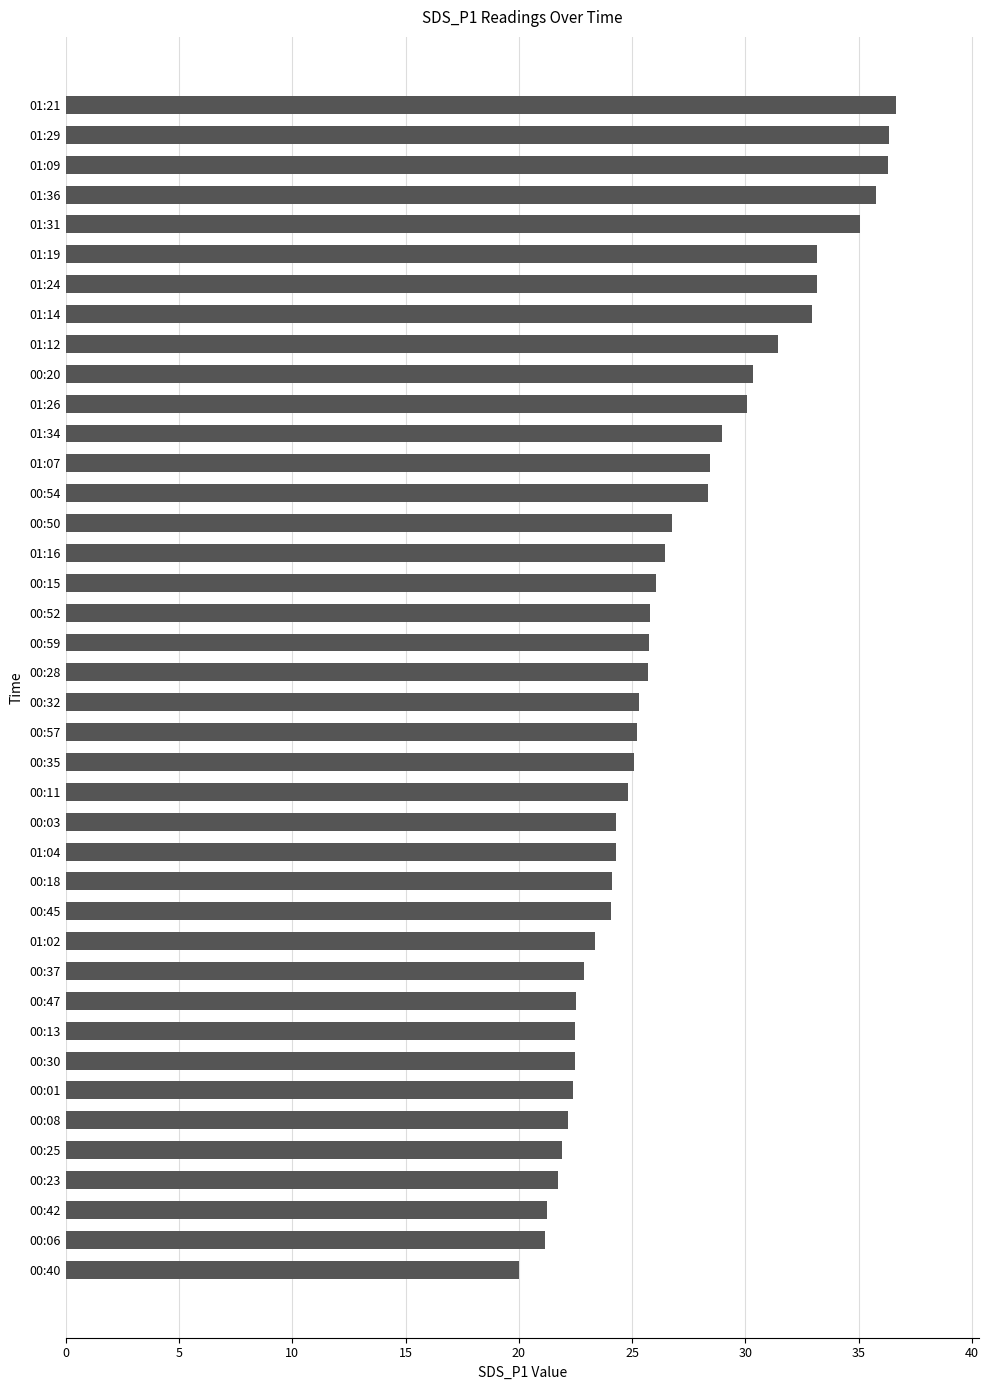

What is the value of the 8th bar from the top?

33.0